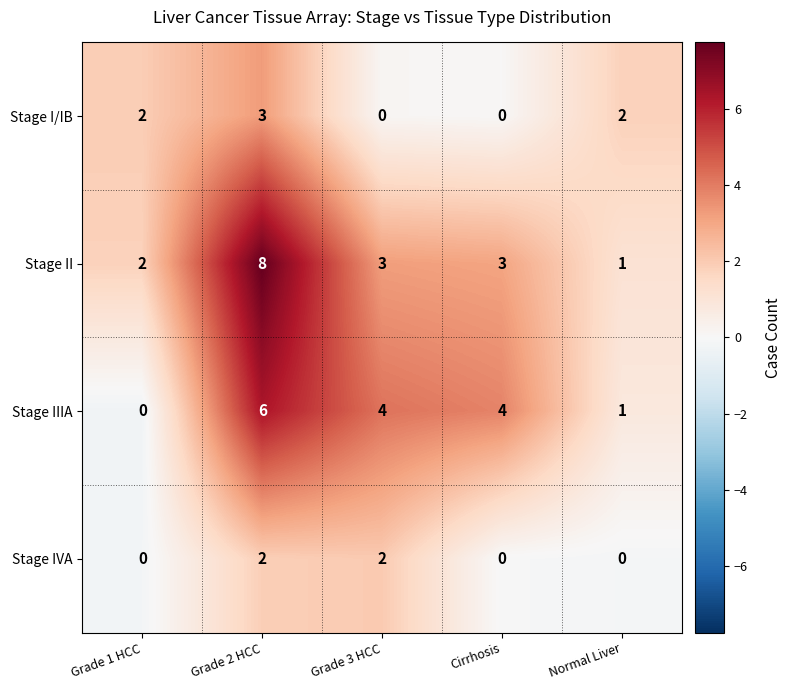

Reading left to right, what are all the values shown in this chart?

Stage I/IB: Grade 1 HCC=2	Grade 2 HCC=3	Grade 3 HCC=0	Cirrhosis=0	Normal Liver=2
Stage II: Grade 1 HCC=2	Grade 2 HCC=8	Grade 3 HCC=3	Cirrhosis=3	Normal Liver=1
Stage IIIA: Grade 1 HCC=0	Grade 2 HCC=6	Grade 3 HCC=4	Cirrhosis=4	Normal Liver=1
Stage IVA: Grade 1 HCC=0	Grade 2 HCC=2	Grade 3 HCC=2	Cirrhosis=0	Normal Liver=0